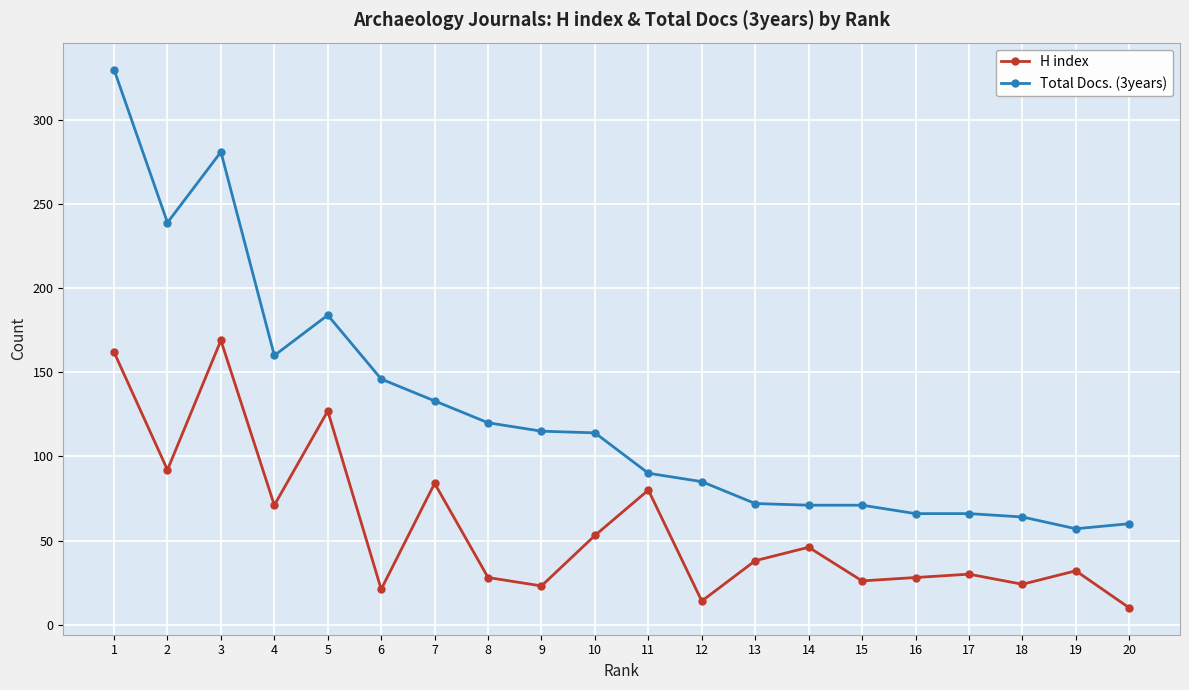

Which series has the largest range (max minus min)?

Total Docs. (3years)